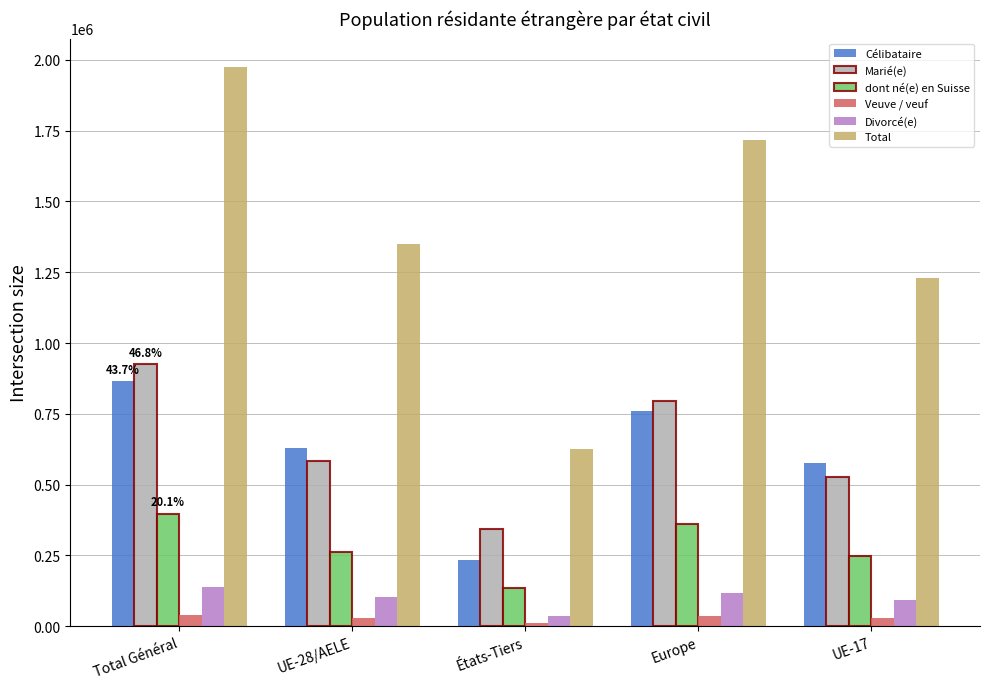

Rank the series at UE-28/AELE from highest to lowest value.

Total, Célibataire, Marié(e), dont né(e) en Suisse, Divorcé(e), Veuve / veuf